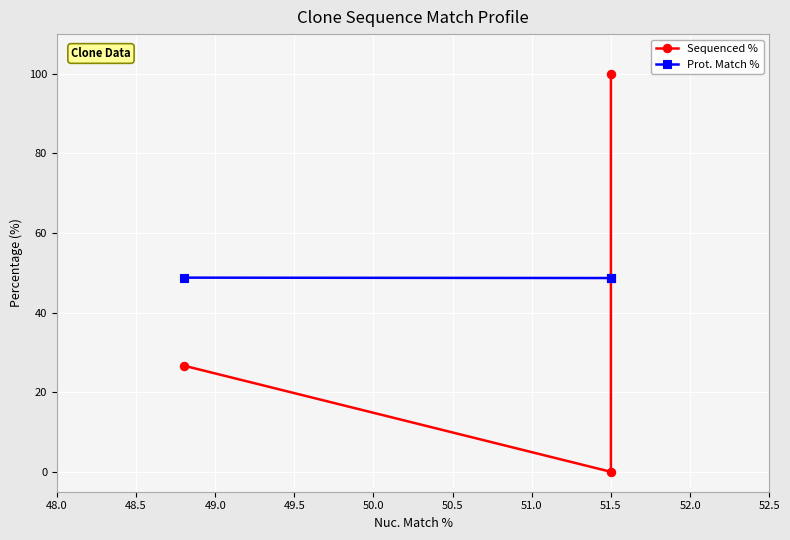

What is the highest value of the Sequenced % series?

100.0